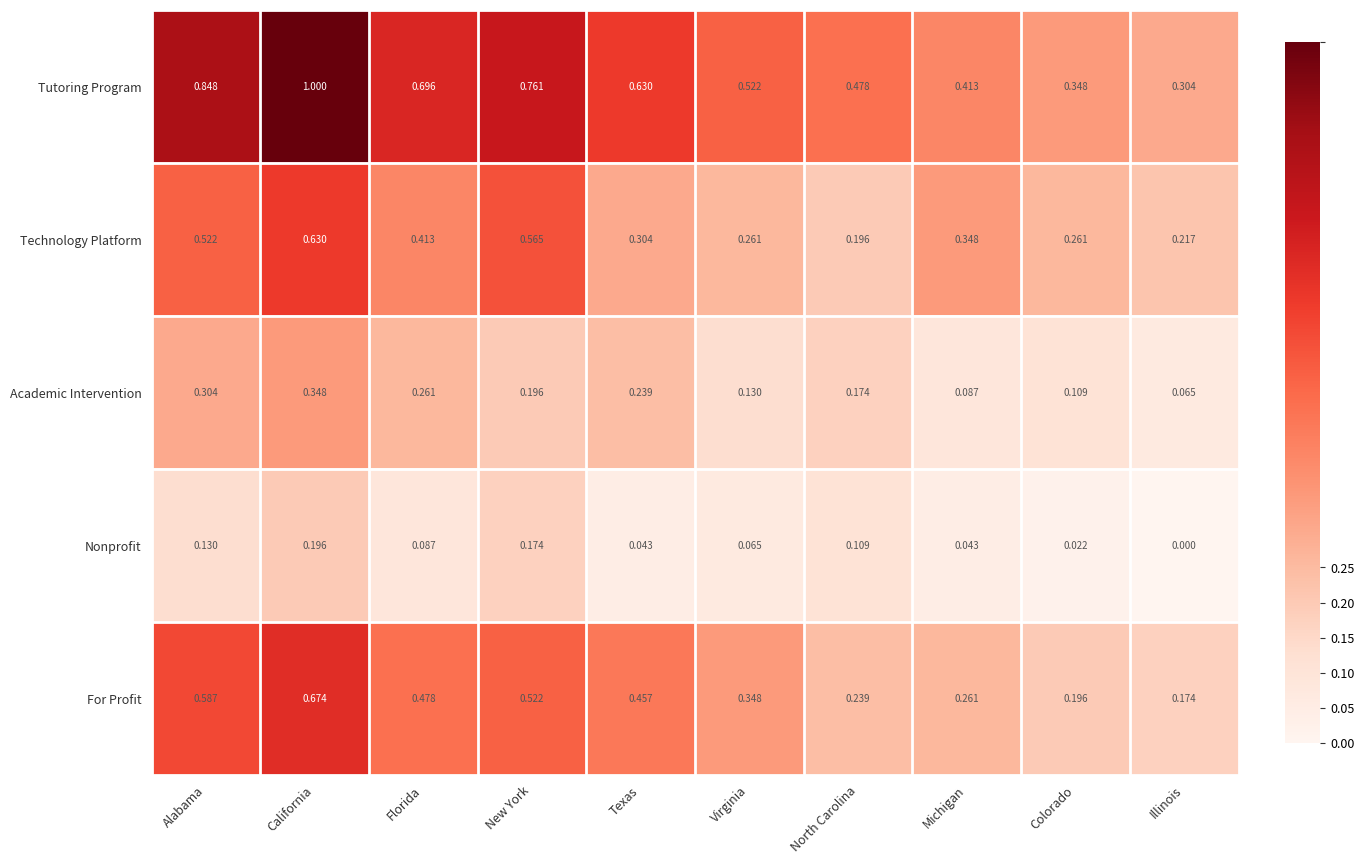

At which label does Technology Platform reach its minimum?

North Carolina